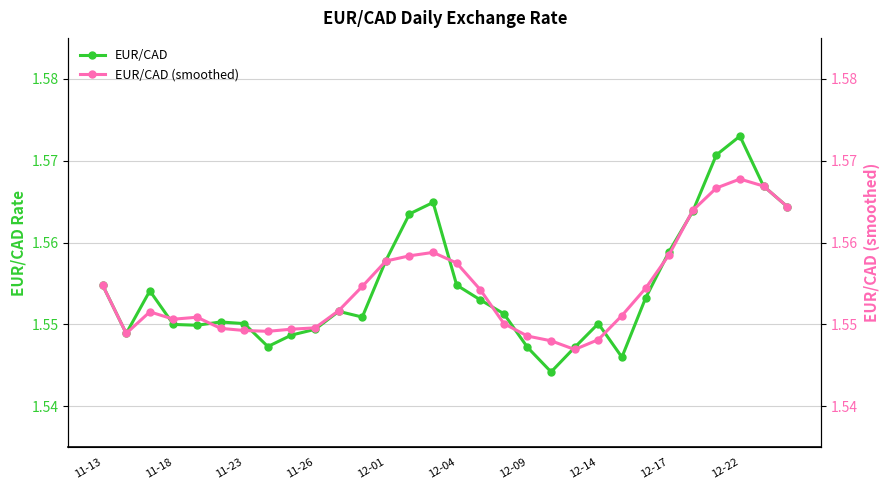

Which category has the highest value in the EUR/CAD series?

12-22